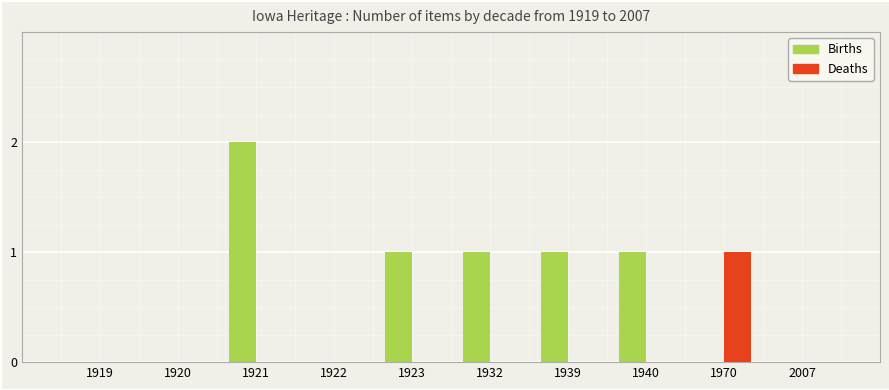

Is it true that Deaths equals 0 at 1939?

True